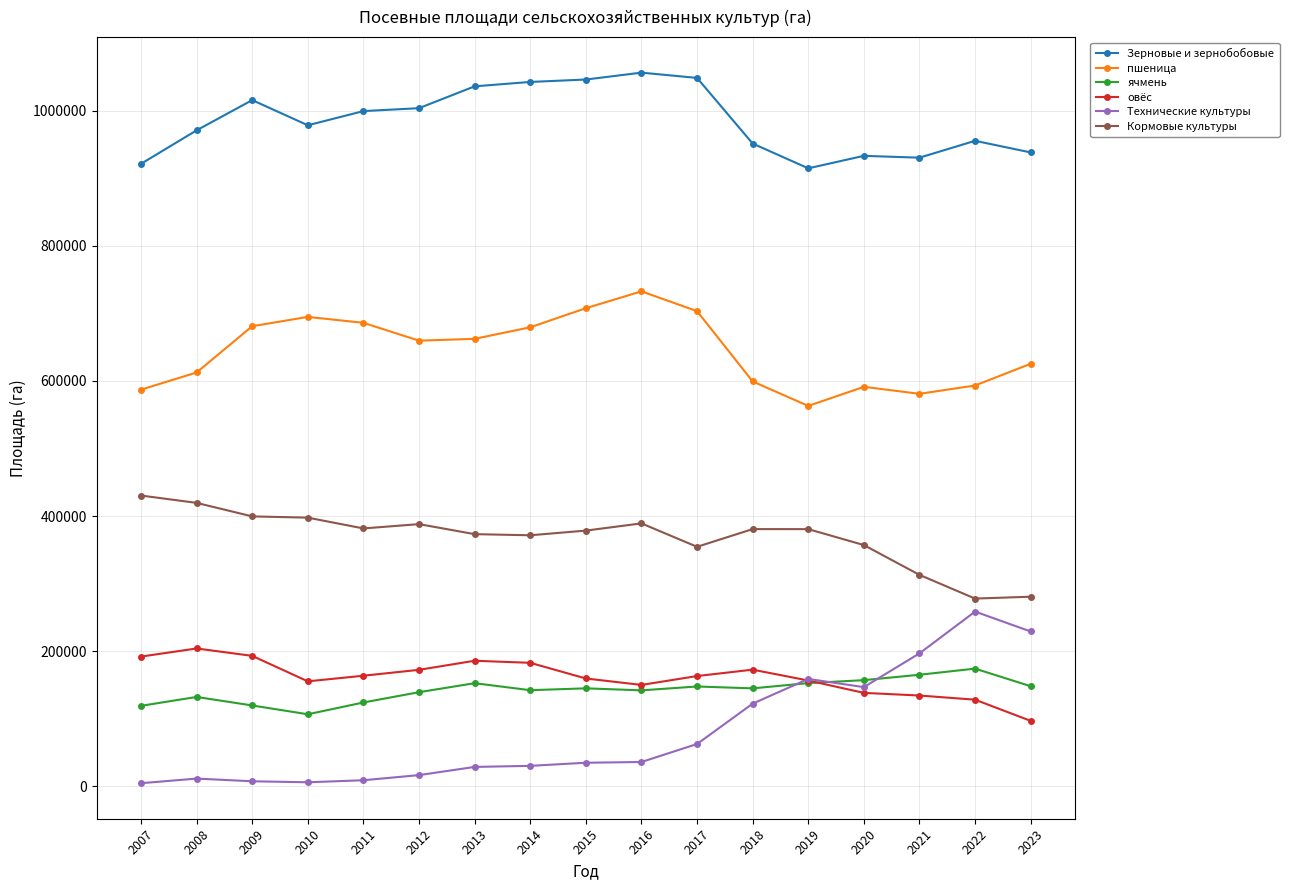

The value of пшеница at 2015 is 356525. True or false?

False